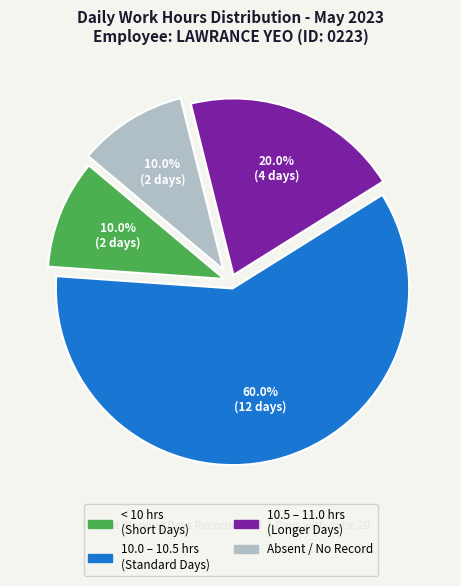

Is there any slice that represents more than half of the pie?

Yes